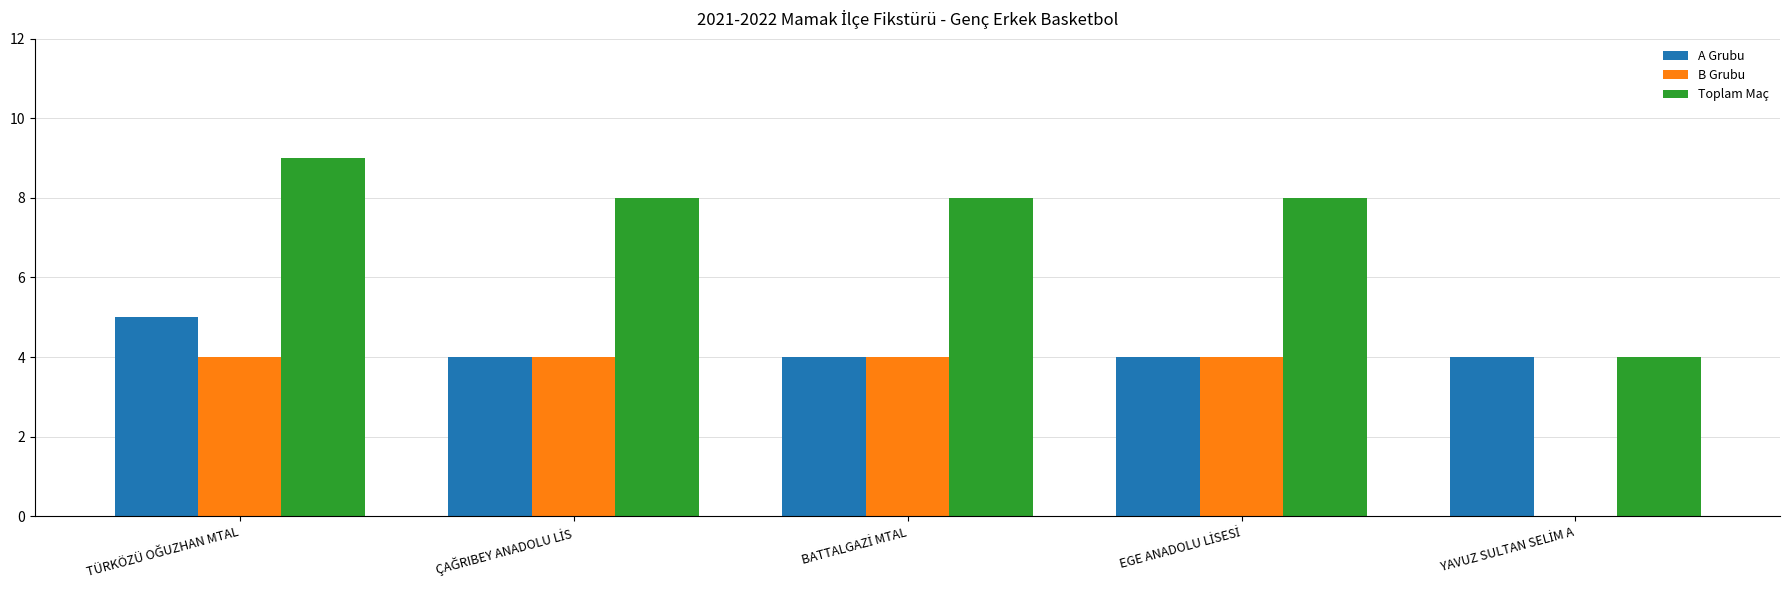

What is the greatest value displayed?

9